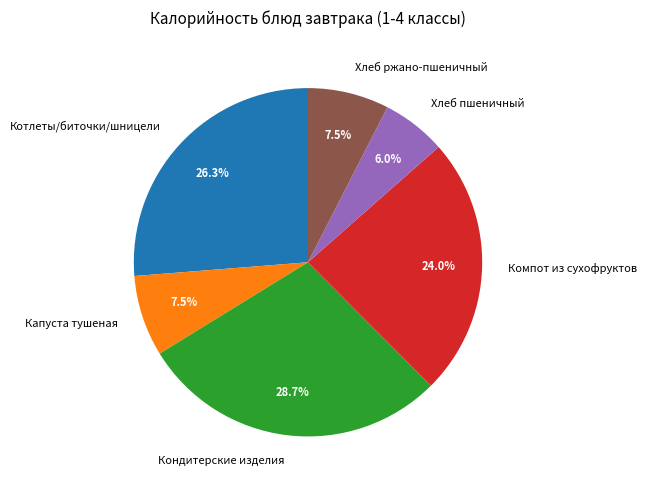

Which slice is the smallest?

Хлеб пшеничный